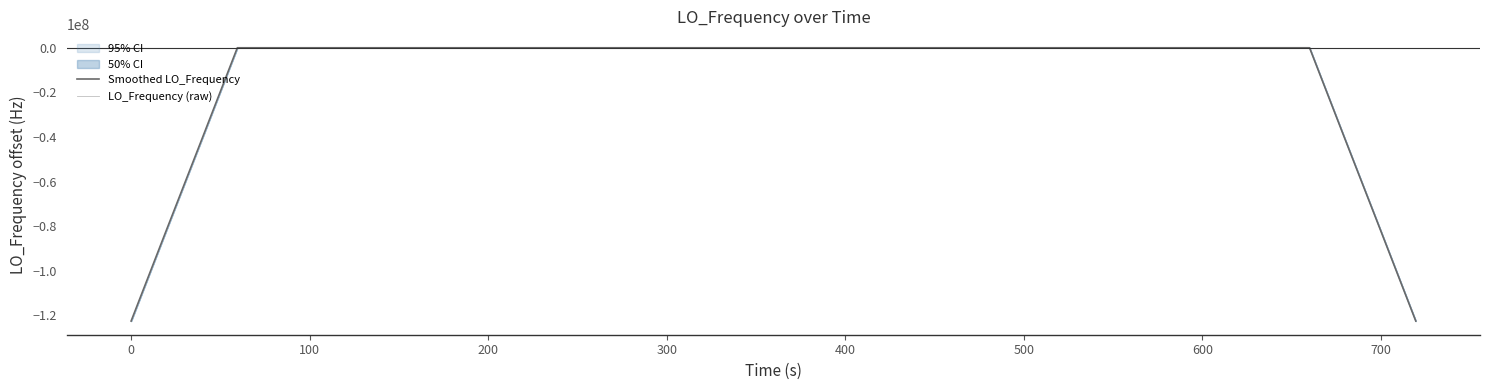

The value of Smoothed LO_Frequency at 800 is 2.1. True or false?

False